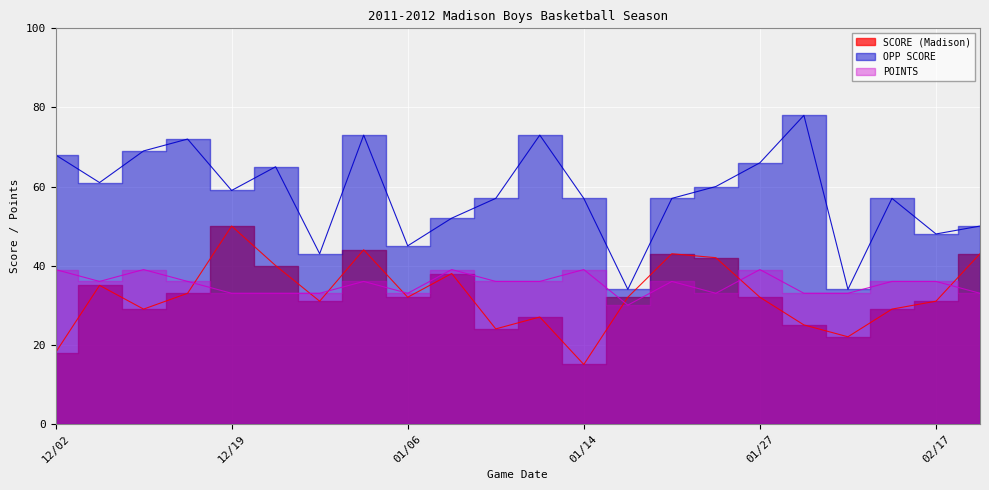

Which series has the largest range (max minus min)?

OPP SCORE